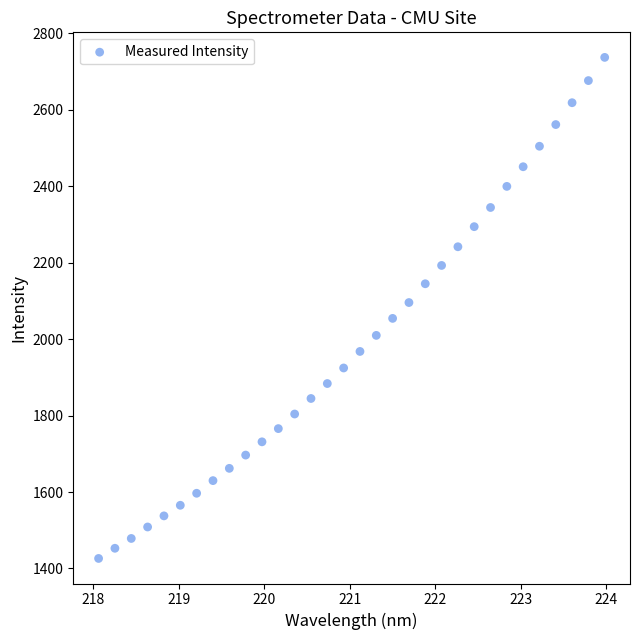

What is the range of Y values (max minus min)?

1311.2